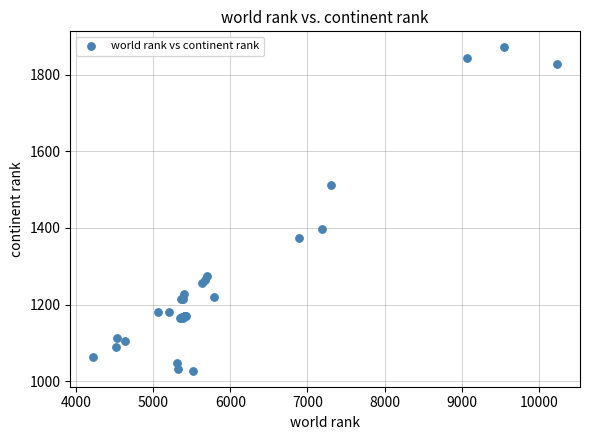

What Y value in the scatter plot is closest to 1449?

1398